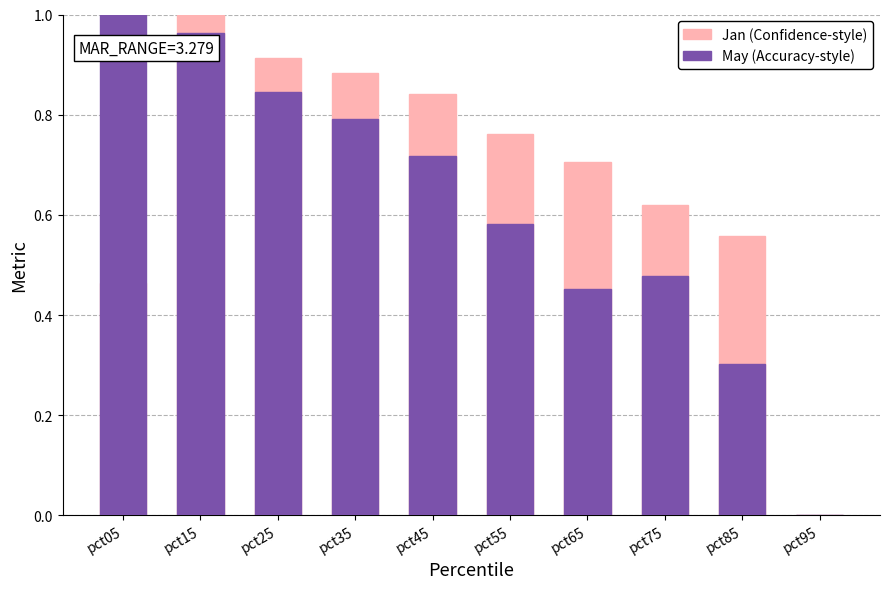

Reading right to left, extract all data points from this chart.

Jan (Confidence-style): 0.0	0.6	0.6	0.7	0.8	0.8	0.9	0.9	1.0	0.5
May (Accuracy-style): 0.0	0.3	0.5	0.5	0.6	0.7	0.8	0.8	1.0	1.0